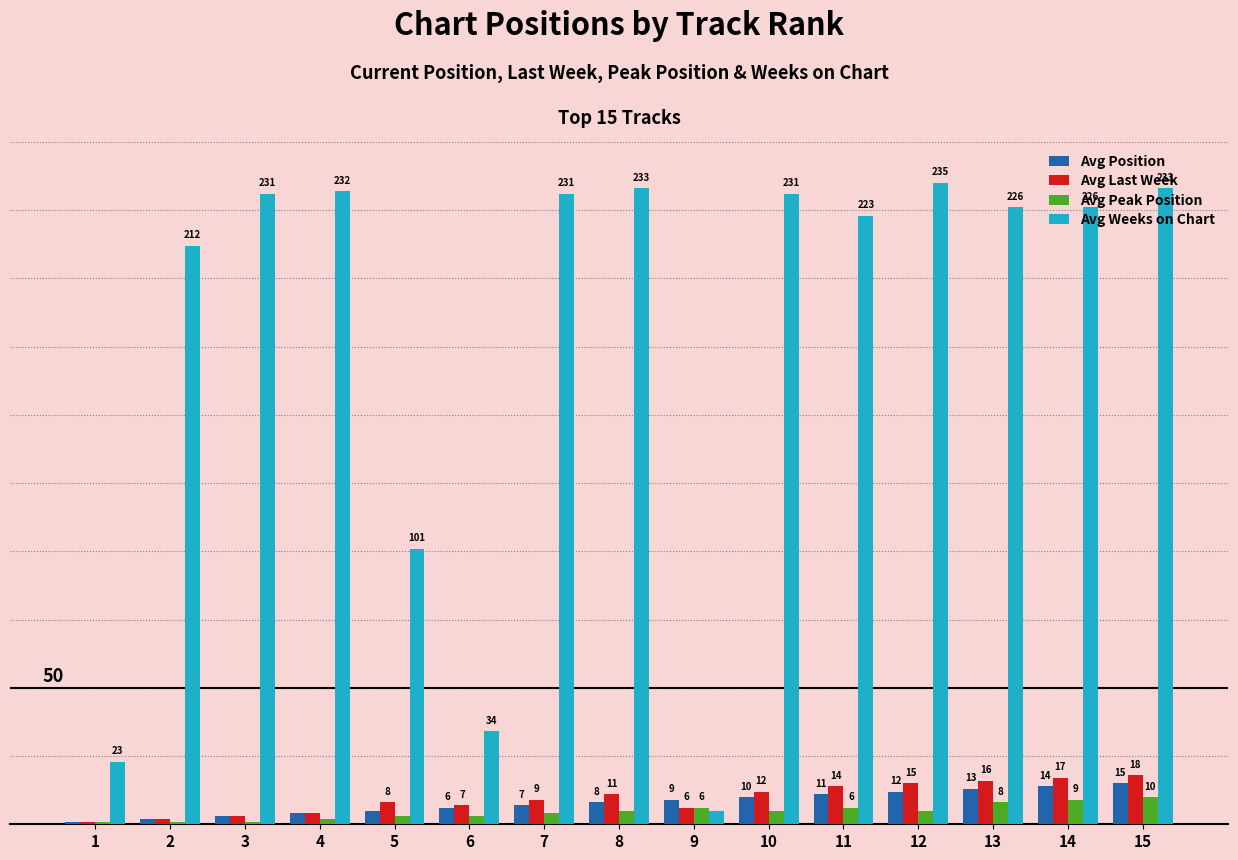

Rank the series at 13 from lowest to highest value.

Avg Peak Position, Avg Position, Avg Last Week, Avg Weeks on Chart